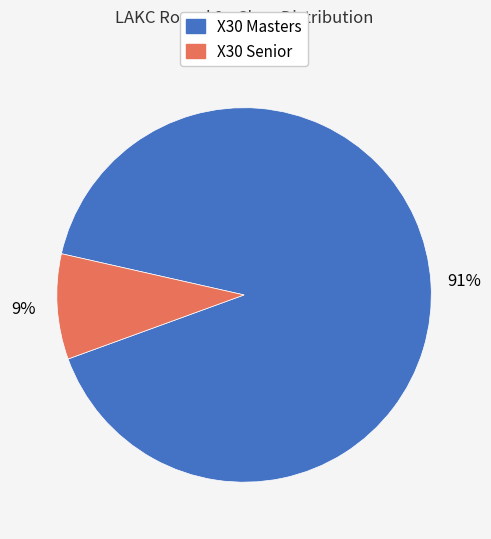

What is the ratio of the value at X30 Senior to the value at X30 Masters?

0.1